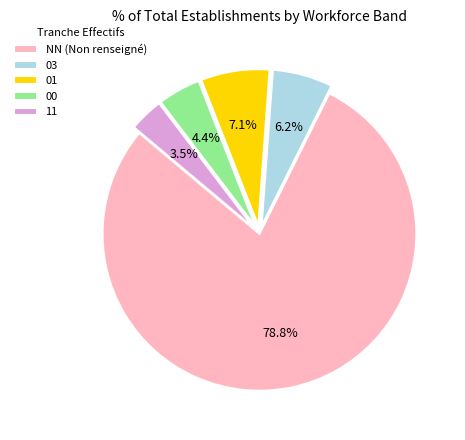

To the nearest percent, what portion does 03 represent?

6%